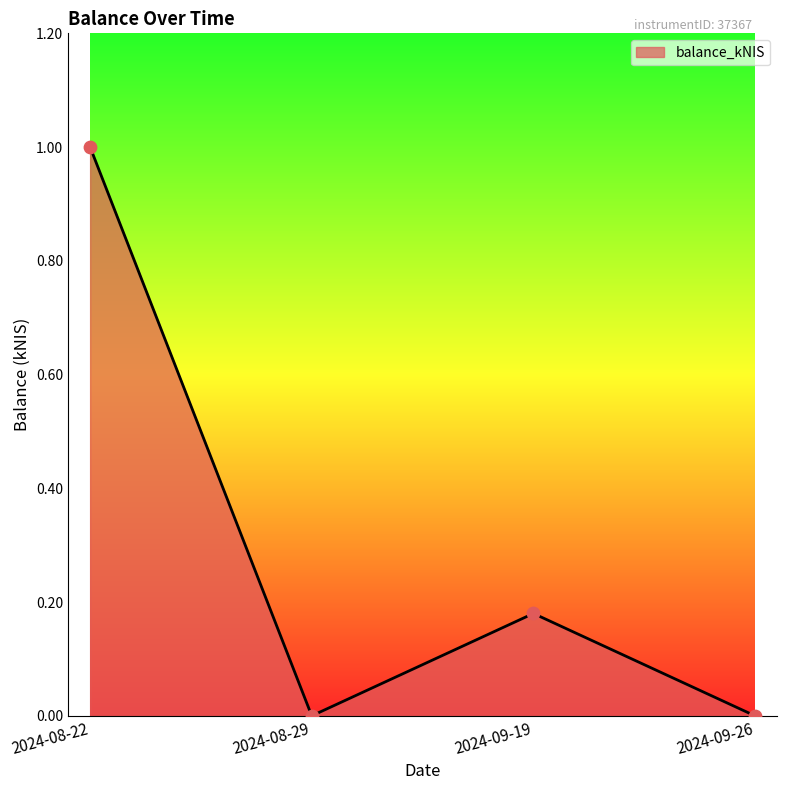

Which has a higher value, 2024-09-19 or 2024-08-22?

2024-08-22